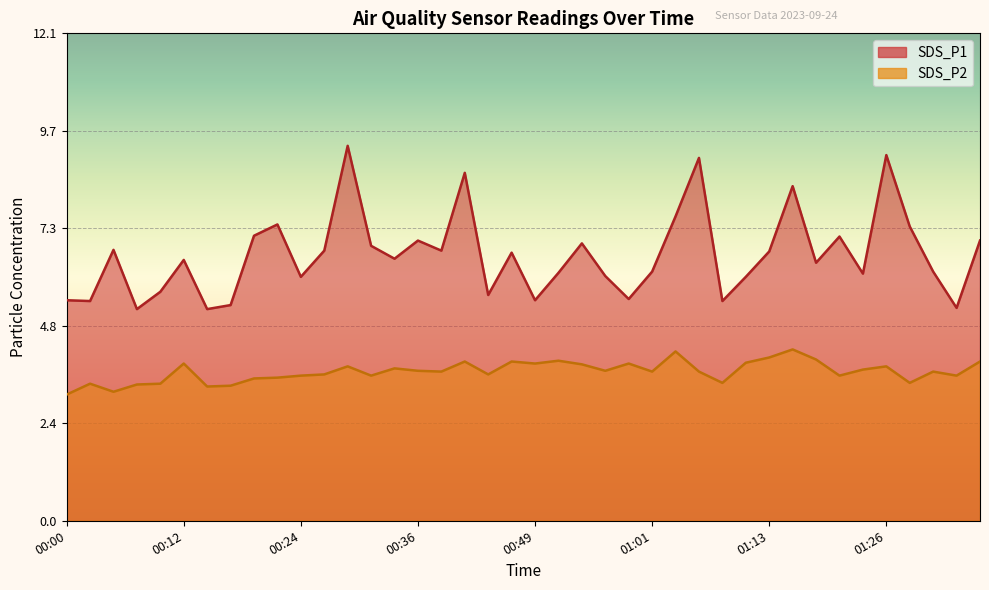

True or false: SDS_P1 has more than 0 points higher than both neighbors.

True